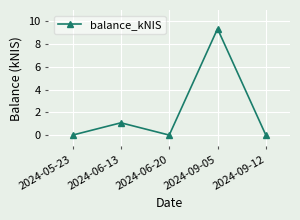

At which category does the data reach its first local peak?

2024-06-13